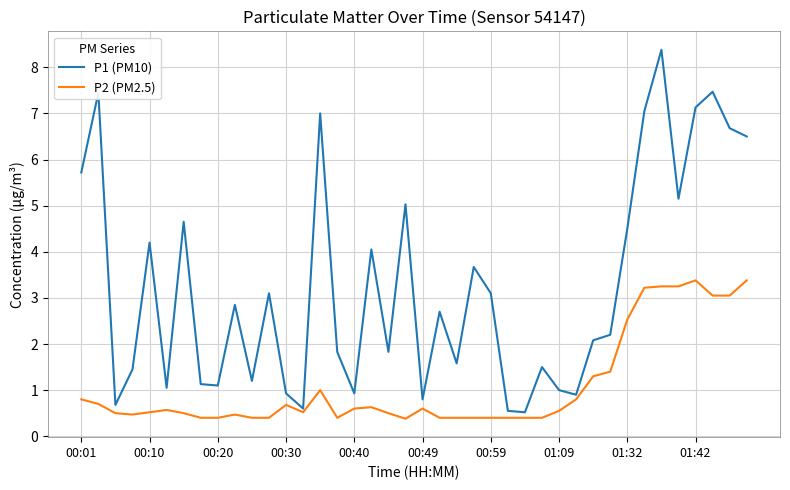

What is the maximum value shown in the chart?

8.4